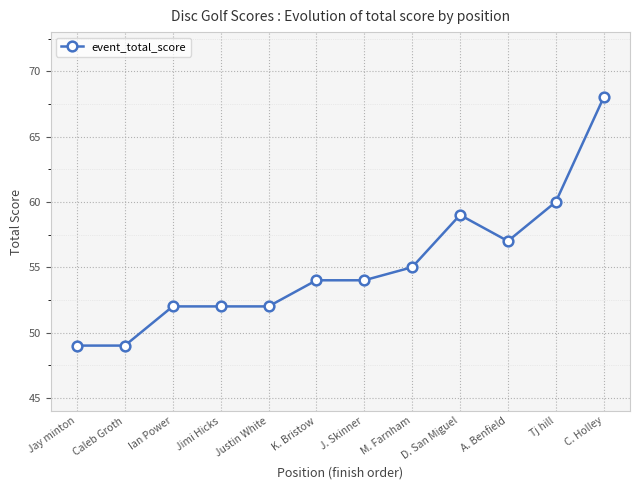

What is the ratio of the value at J. Skinner to the value at Jay minton?

1.1